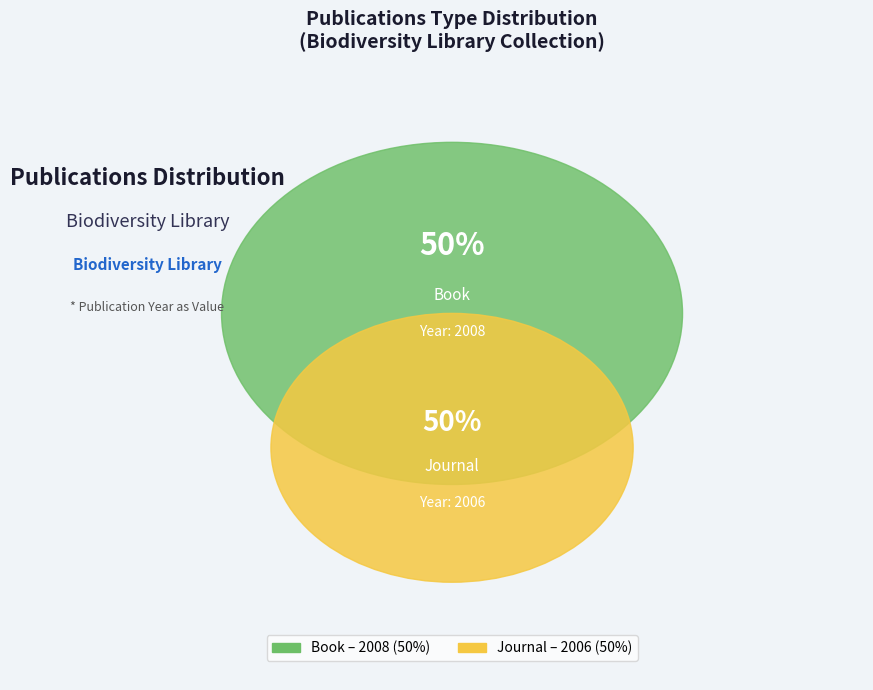

What percentage is the SIDA contributions to botany (Journal, 2006) slice, to the nearest percent?

50%